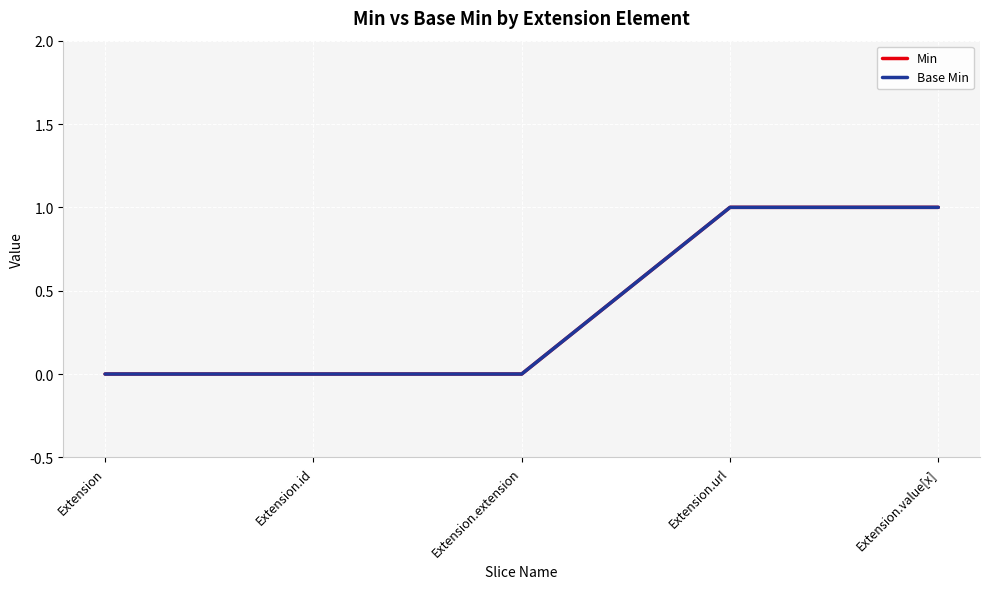

Reading left to right, extract all data points from this chart.

Min: 0	0	0	1	1
Base Min: 0	0	0	1	1